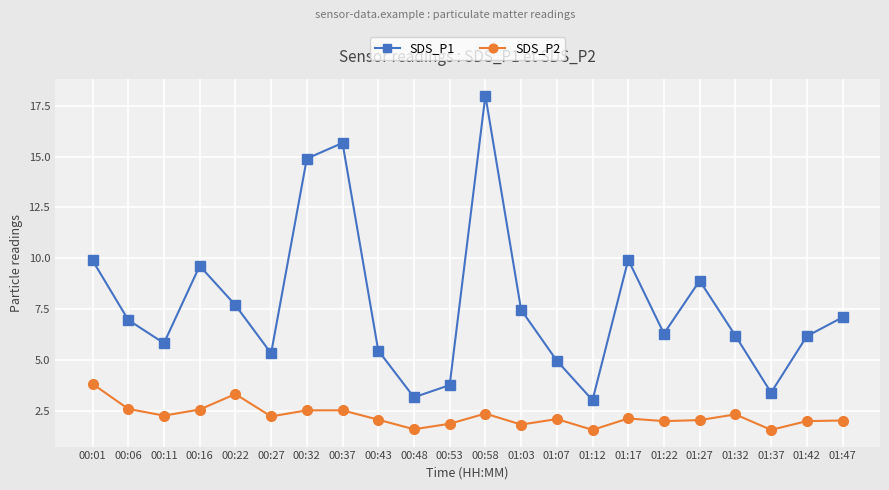

Count the number of categories in the chart.

22